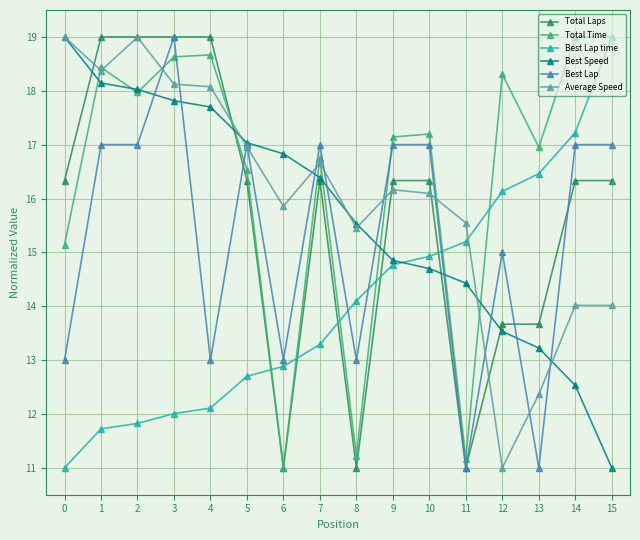

What is the total value across all series at 15?

96.3